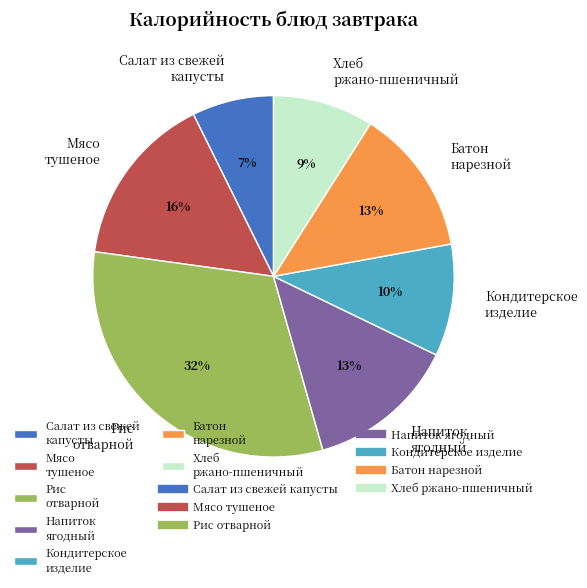

Is there a majority slice in this chart?

No